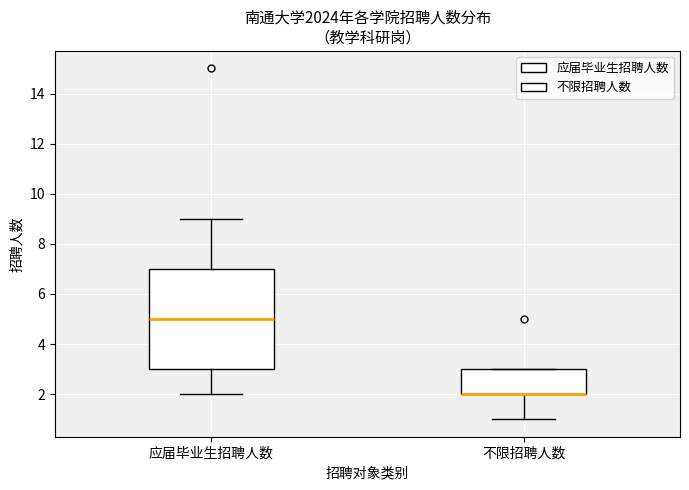

Where is the lower edge of the box for 不限招聘人数 on the y-axis? The values are not printed on the chart, so give them approximately, as read against the axis.

2